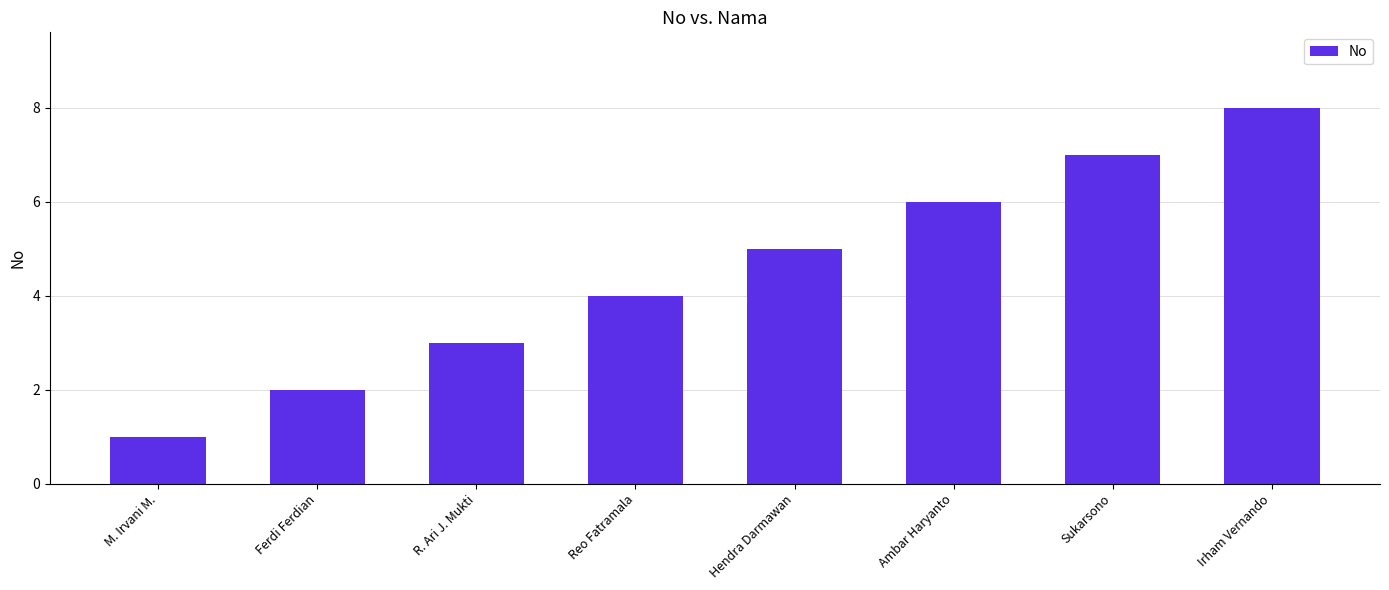

How many data points are less than 5?

4